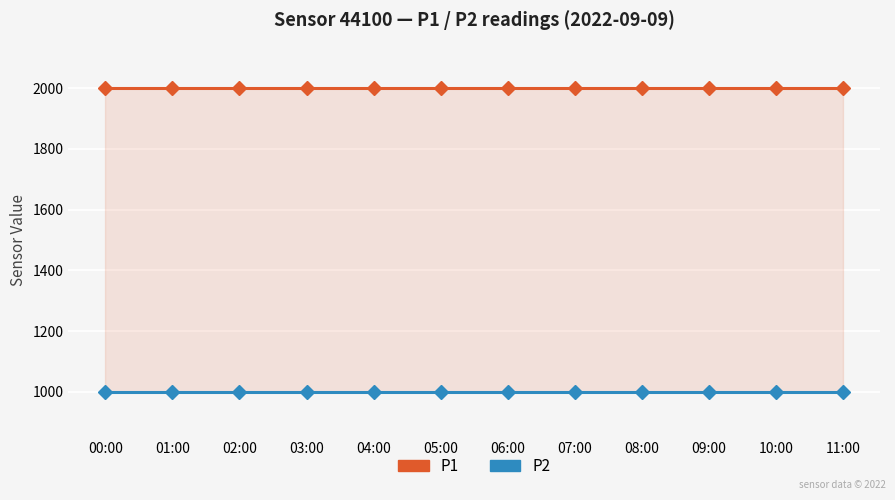

What is the difference between the highest and lowest values at 09:00?

1000.0